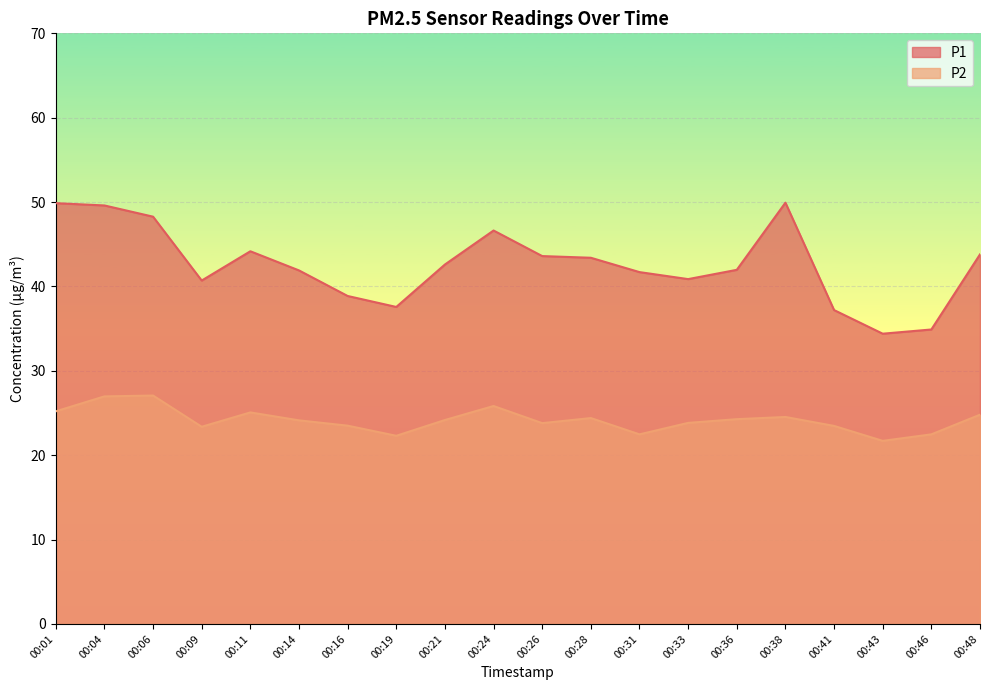

At how many categories does at least one series exceed 29?

20